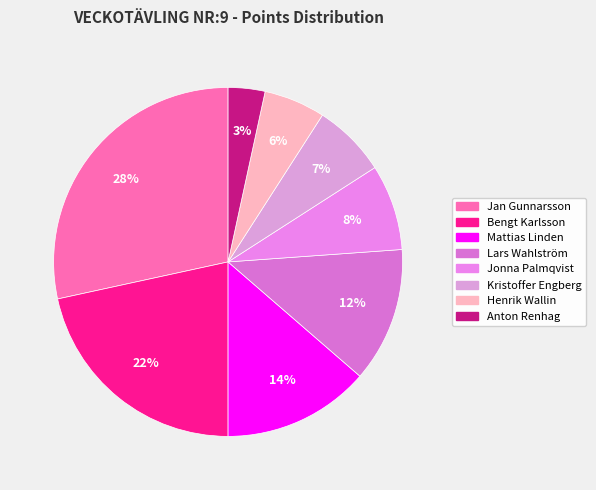

How many slices are in this pie chart?

8